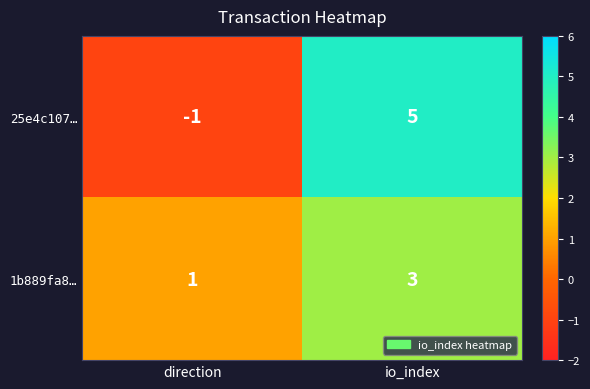

At io_index, list the series in order from largest to smallest.

25e4c107…, 1b889fa8…